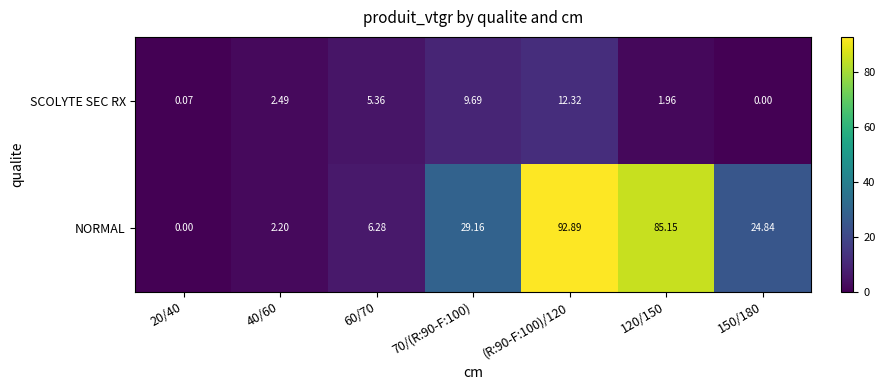

At 40/60, list the series in order from smallest to largest.

NORMAL, SCOLYTE SEC RX